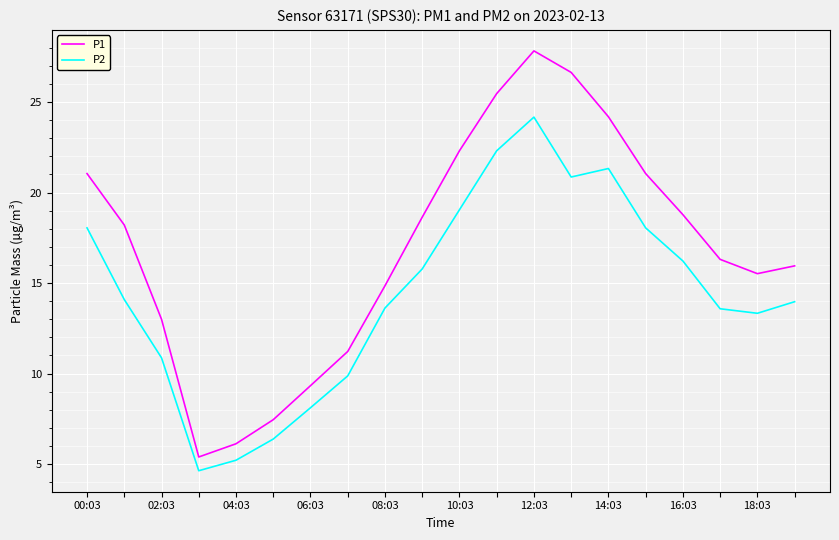

Rank the series by their maximum value, from lowest to highest.

P2, P1